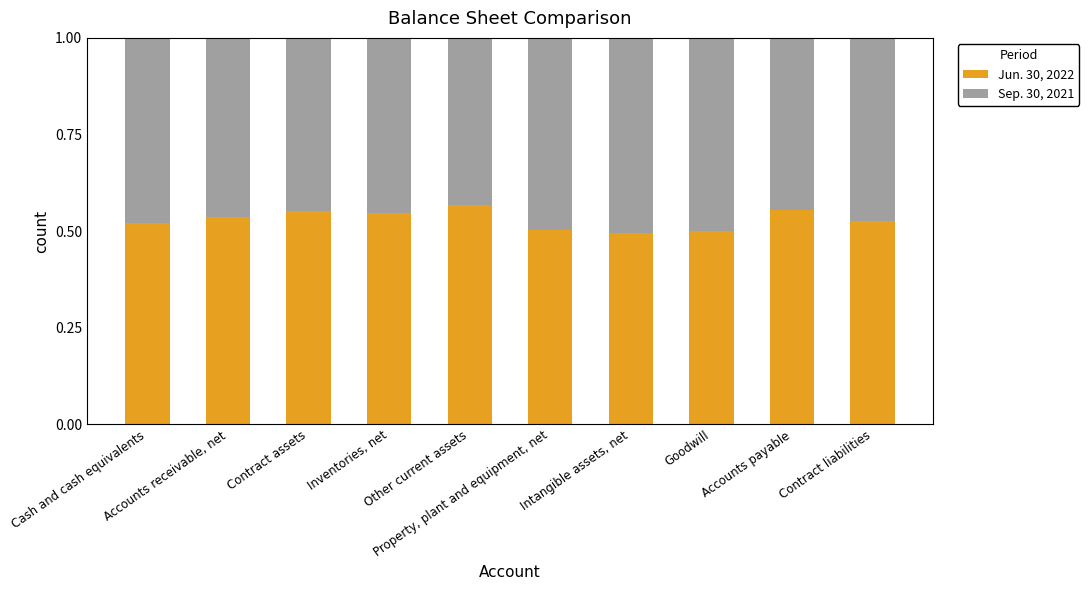

What is the total value across all series at Property, plant and equipment, net?

1.0